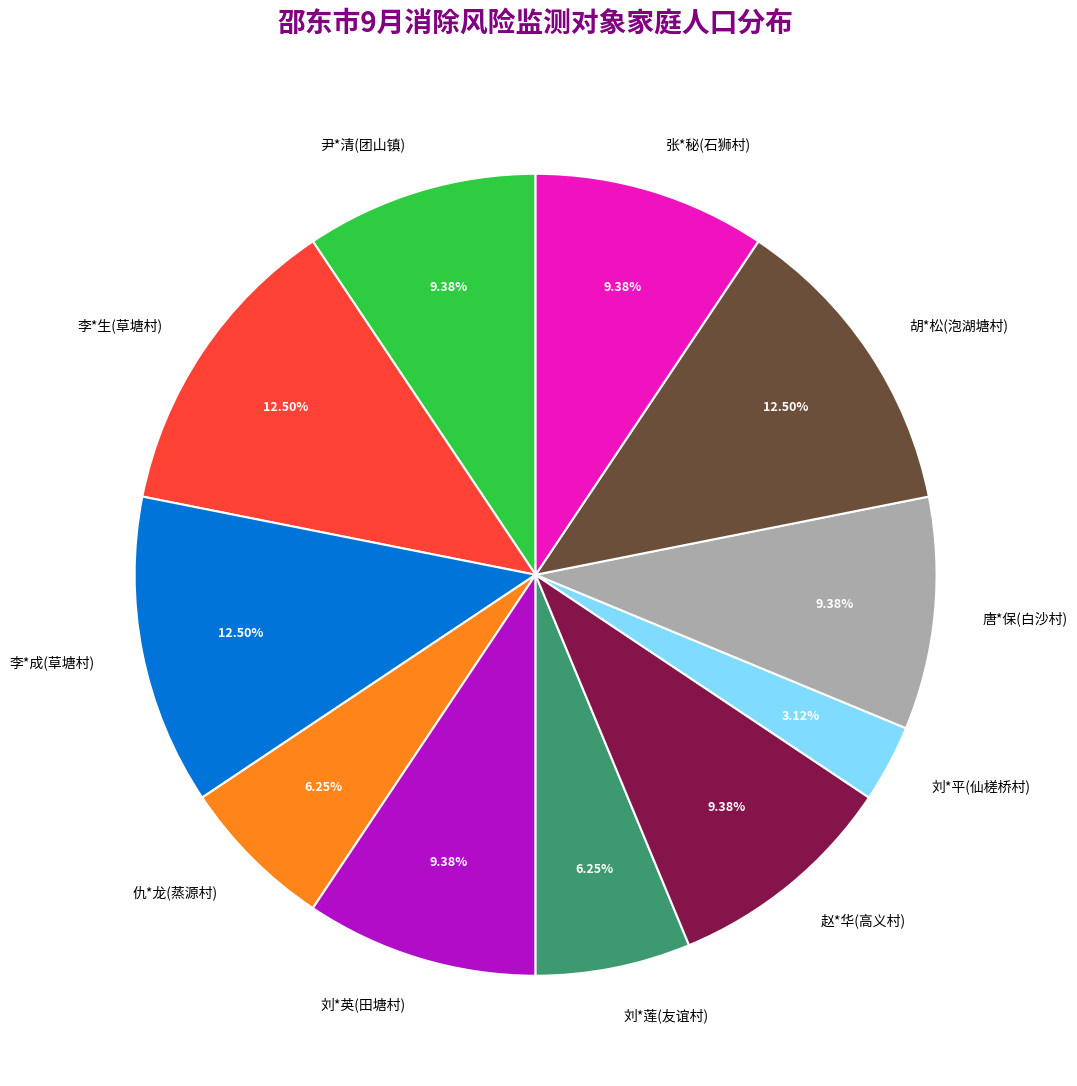

To the nearest percent, what is the difference between the 尹*清(团山镇) and 李*成(草塘村) slice percentages?

3%